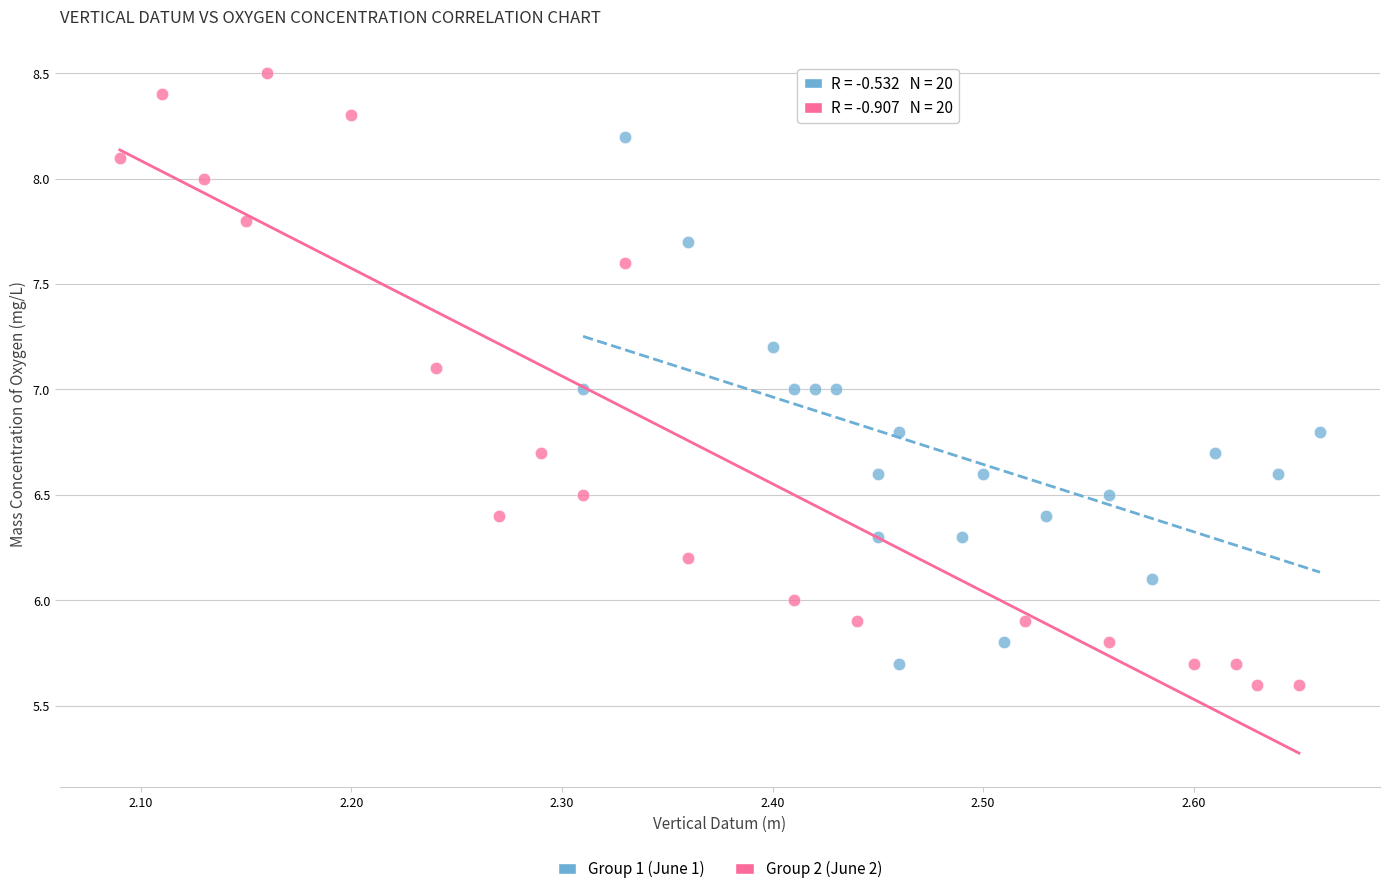

Which series has the largest Y range (max minus min)?

Group 2 (June 2)